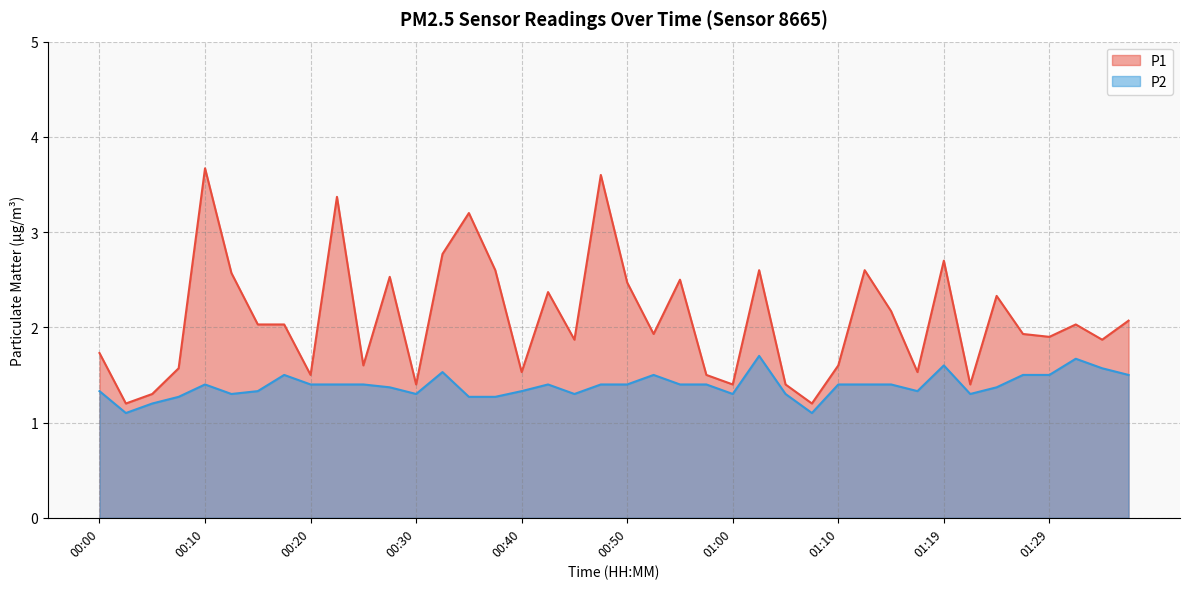

Does the chart display data point markers on the line(s)?

No